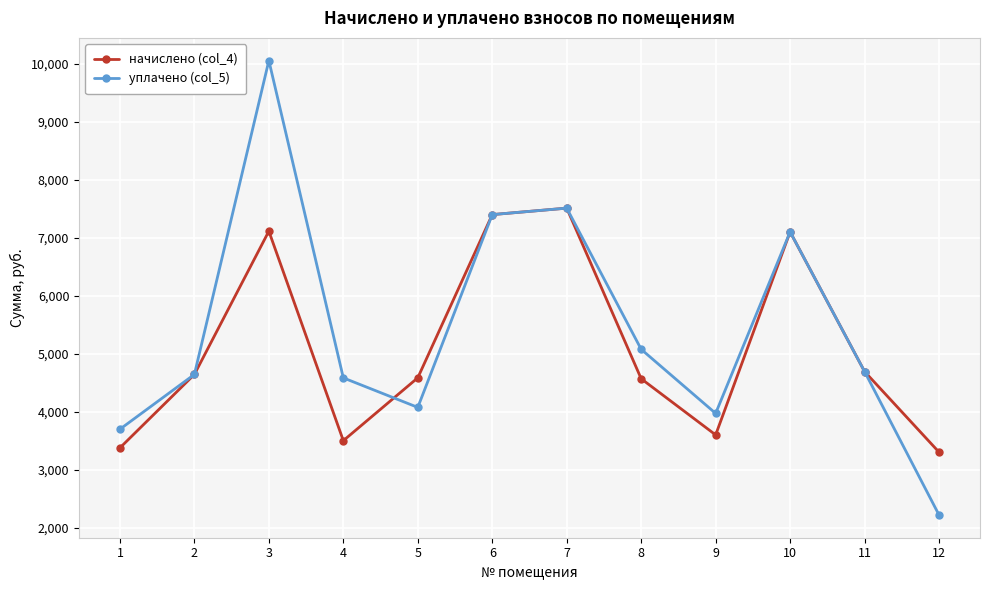

At which category does начислено (col_4) reach its first local valley?

4